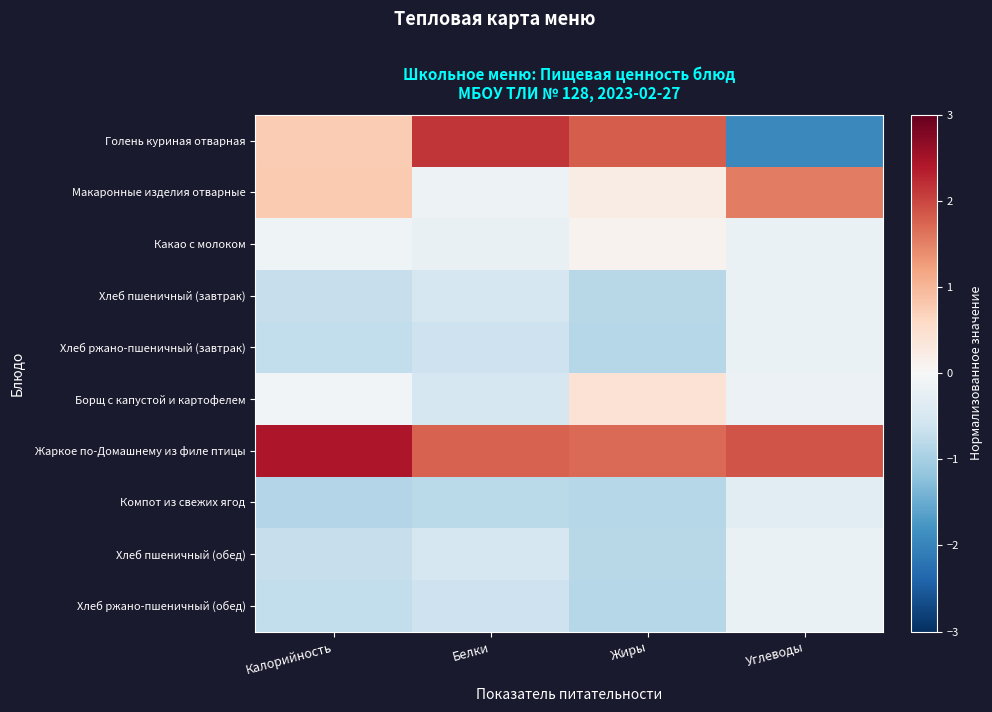

Between Калорийность and Жиры, which series saw the biggest shift?

Голень куриная отварная